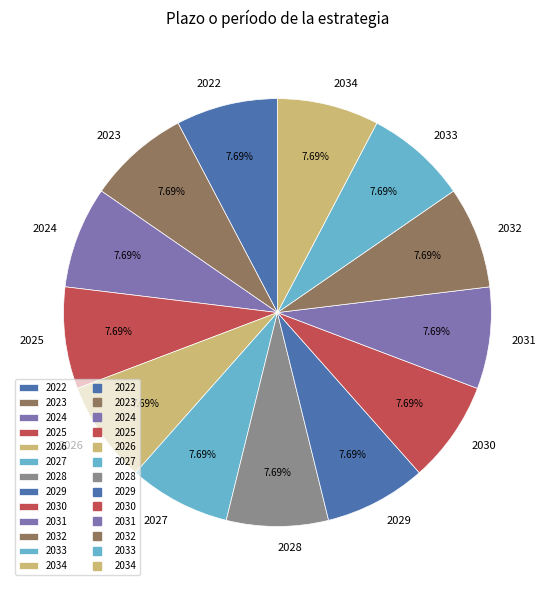

What is the ratio of the value at 2030 to the value at 2024?

1.0